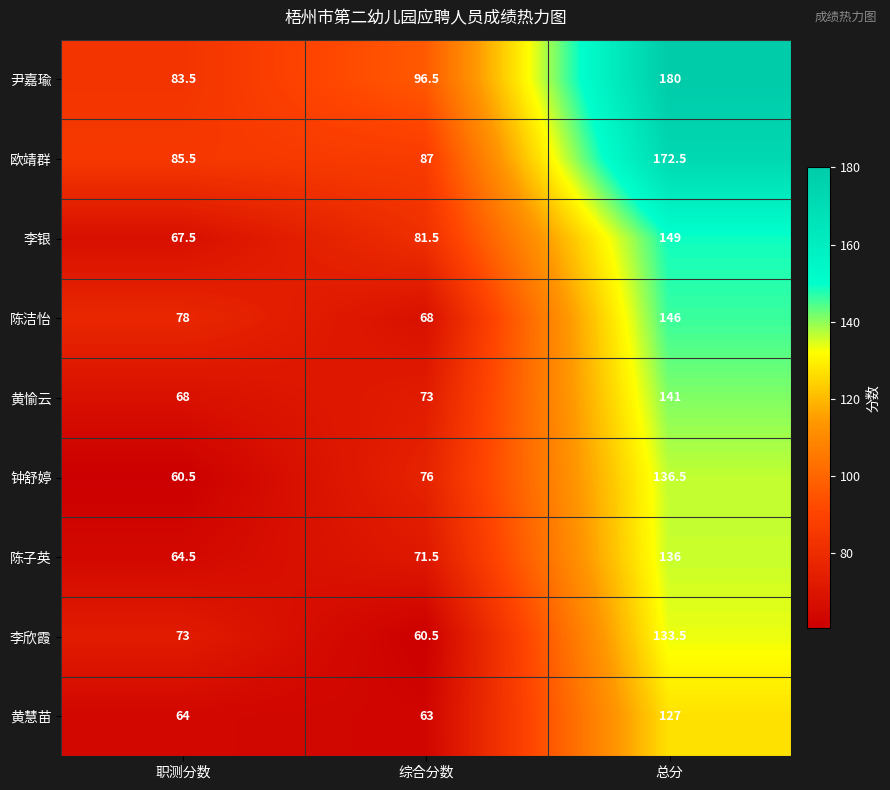

Which series has the largest range (max minus min)?

尹嘉瑜